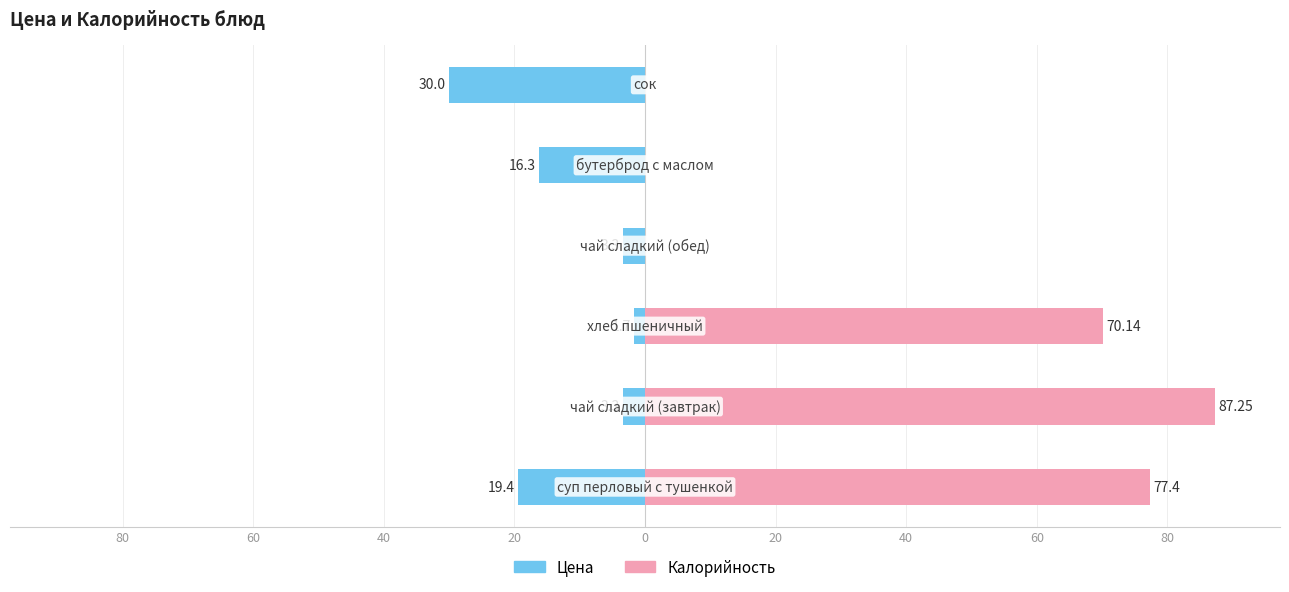

Which series changed the most between 20 and 0?

Цена